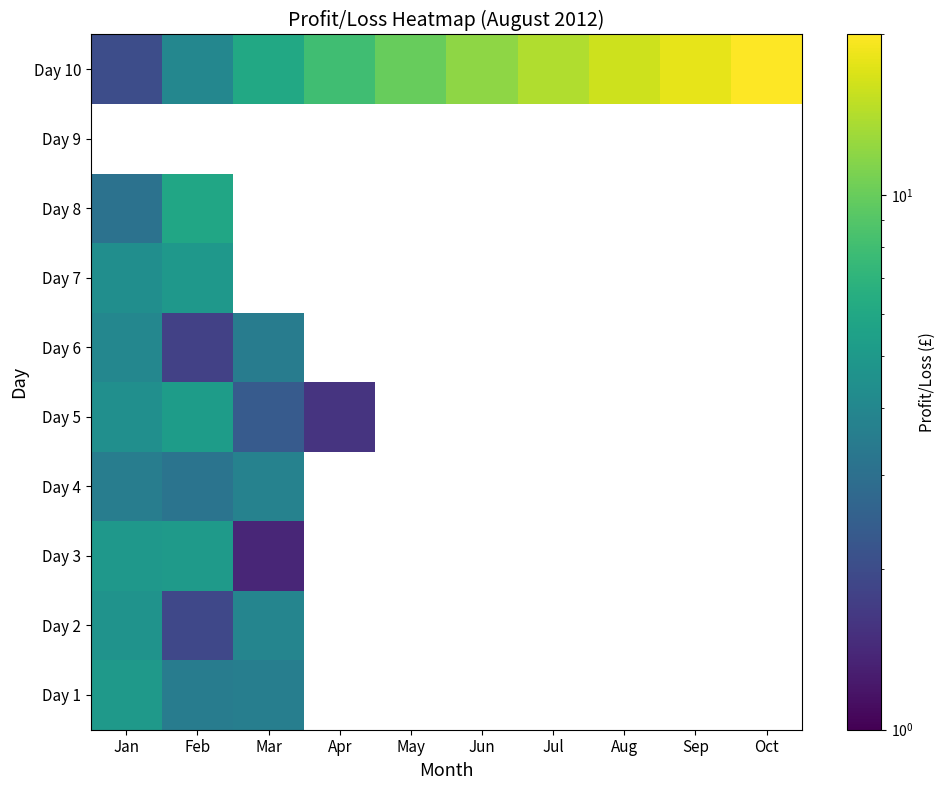

List the series in order of their peak value, lowest first.

Day 4, Day 6, Day 2, Day 7, Day 1, Day 3, Day 5, Day 8, Day 9, Day 10